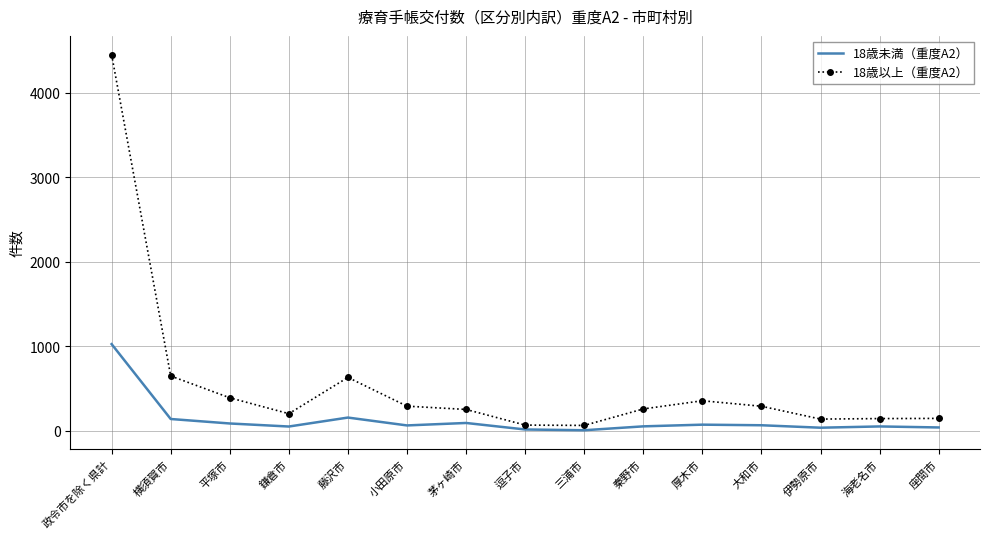

In 18歳以上（重度A2）, how many points are higher than both neighbors (excluding endpoints)?

2